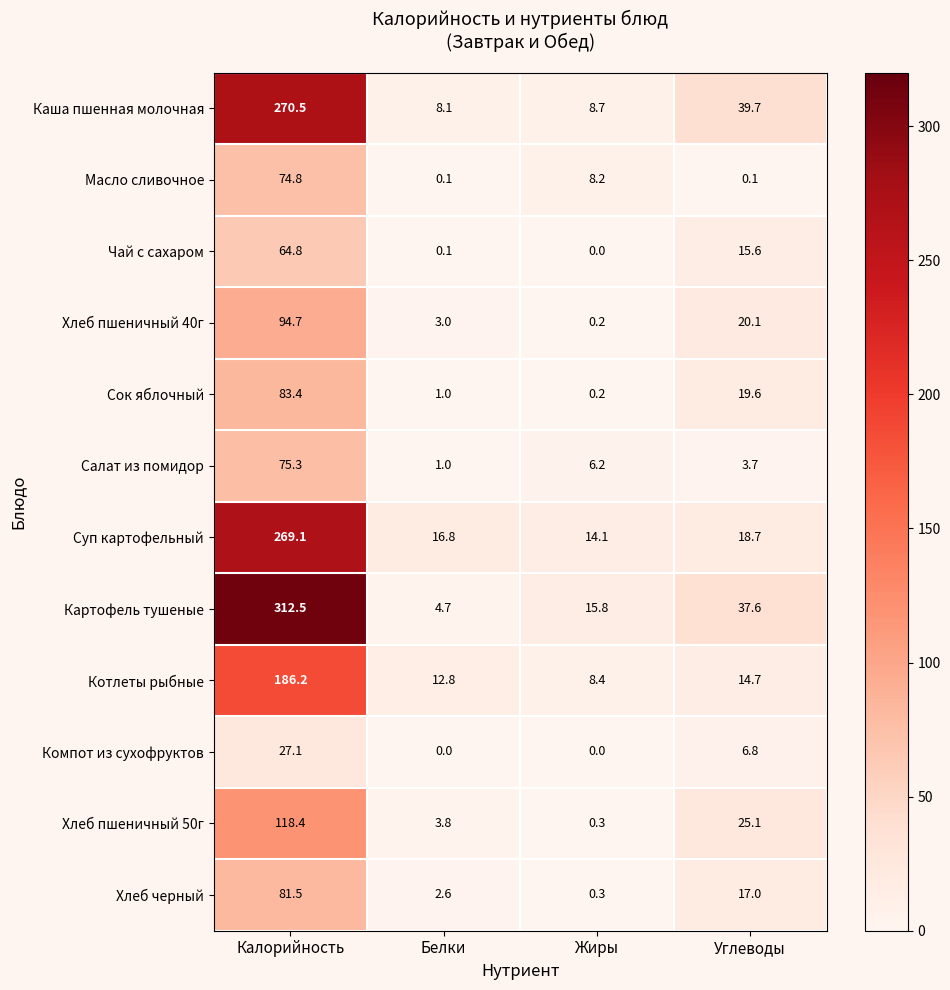

At which label is Чай с сахаром closest to 32?

Углеводы